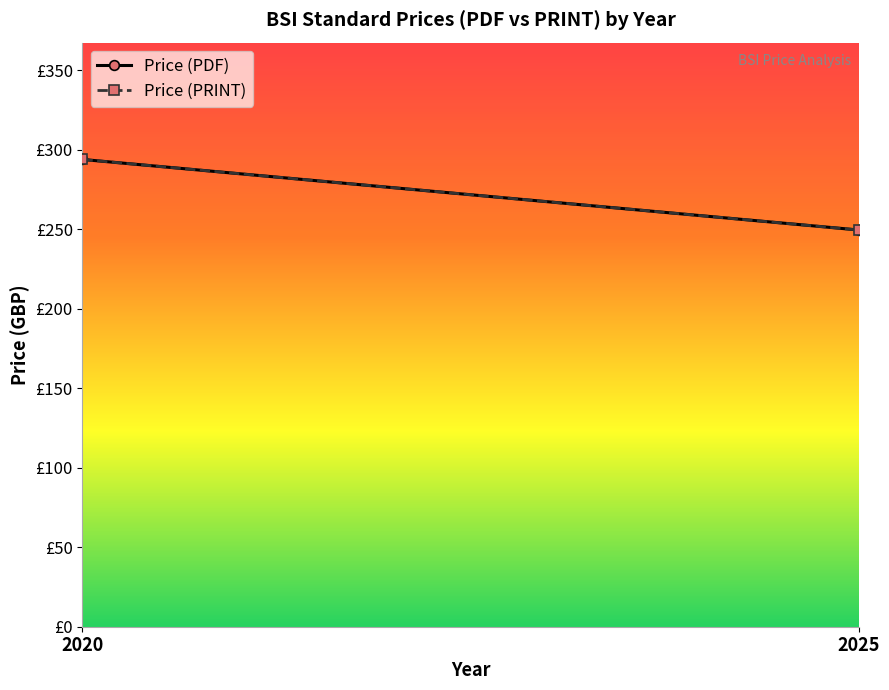

The value of Price (PDF) at 2020 is 294.0. True or false?

True